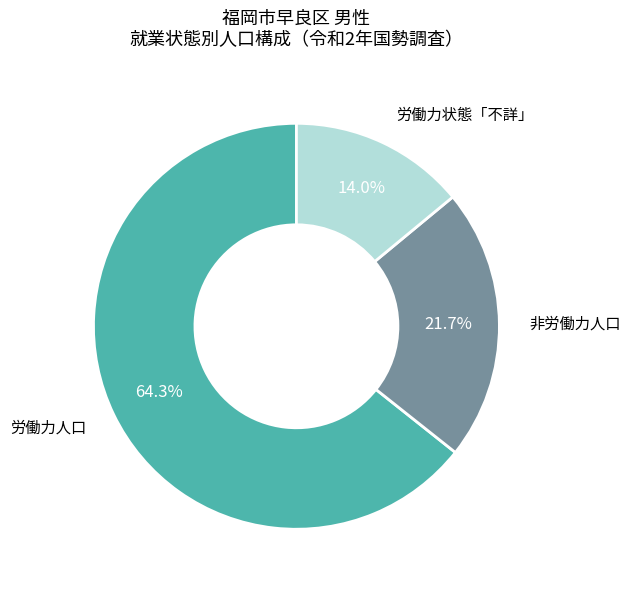

To the nearest percent, what is the average slice percentage?

33%